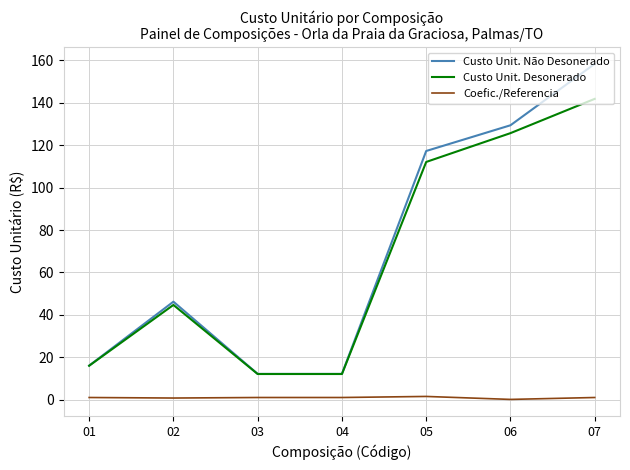

What is the sum of the Custo Unit. Não Desonerado values at 07 and 06?

287.8